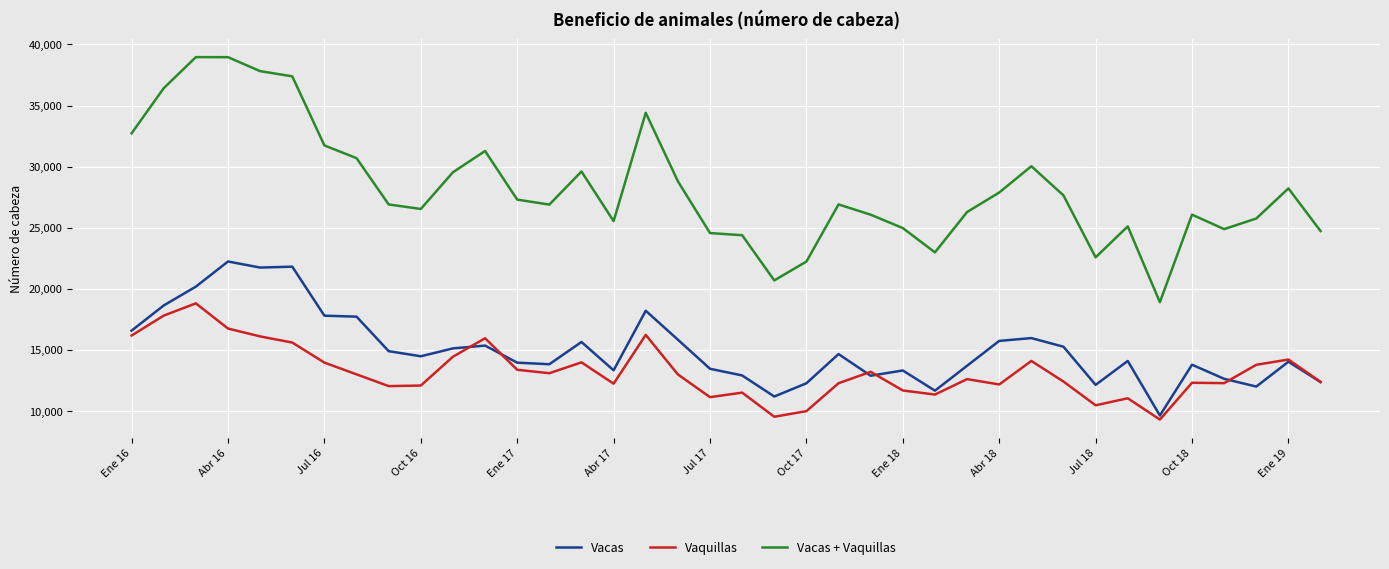

Which series has the largest total across all categories?

Vacas + Vaquillas